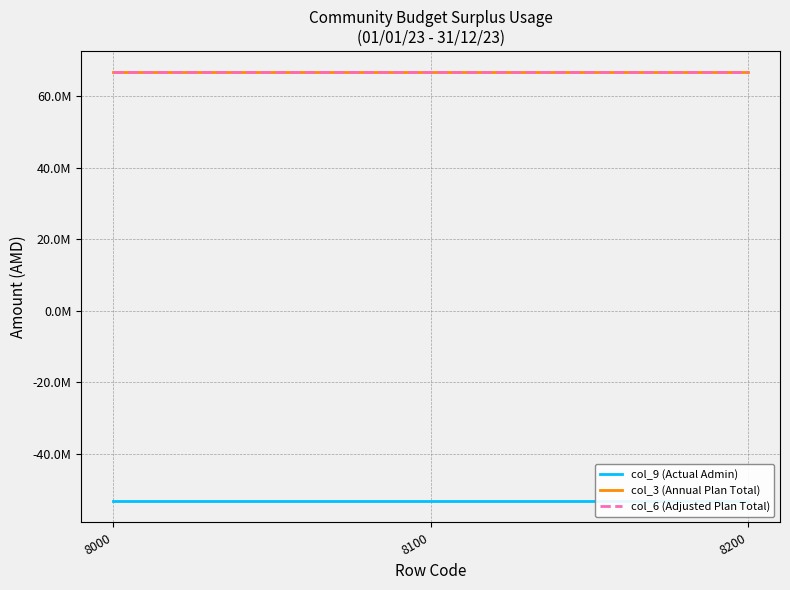

How many lines are shown in the chart?

3